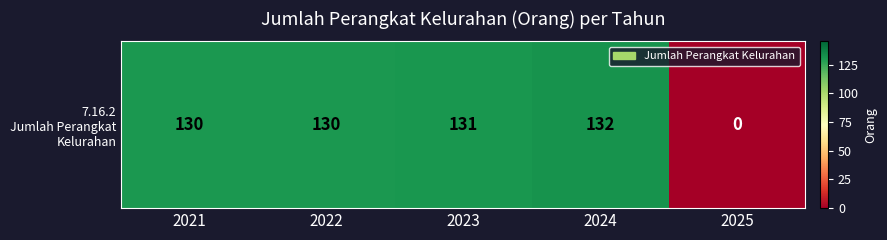

At which label does the data first exceed 130?

2023